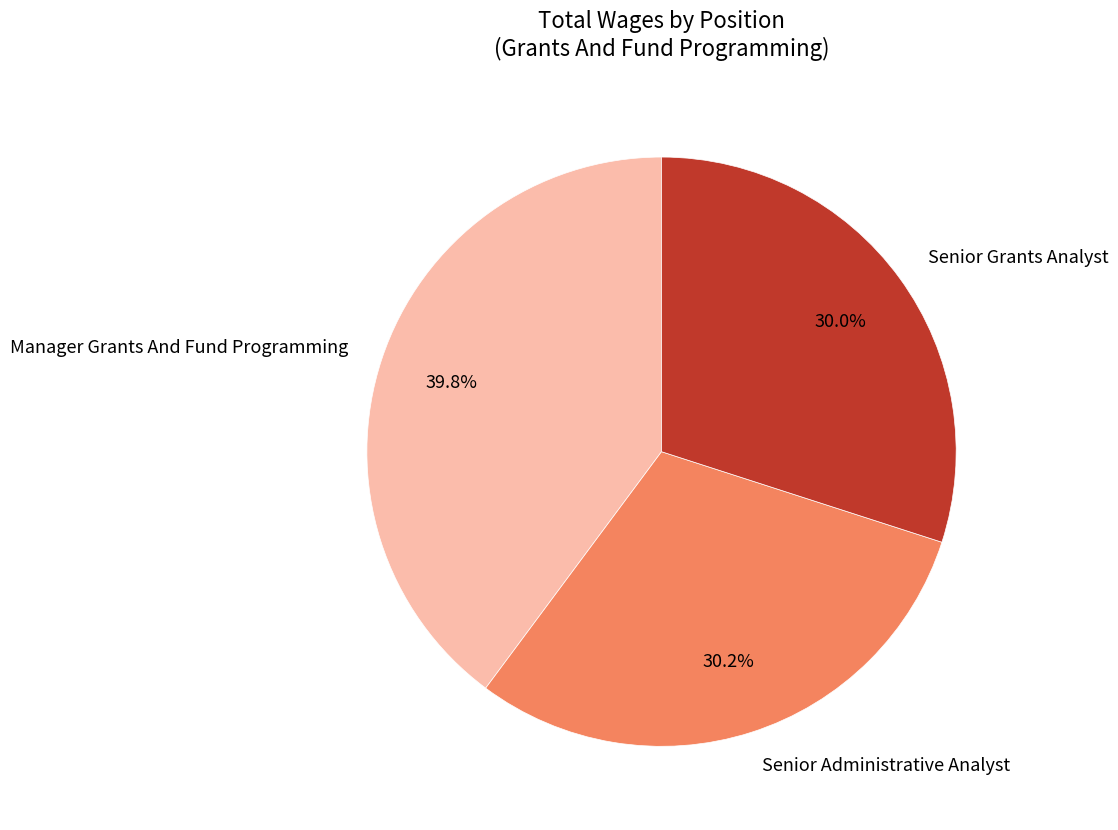

Does Senior Grants Analyst represent more than half of the total?

No